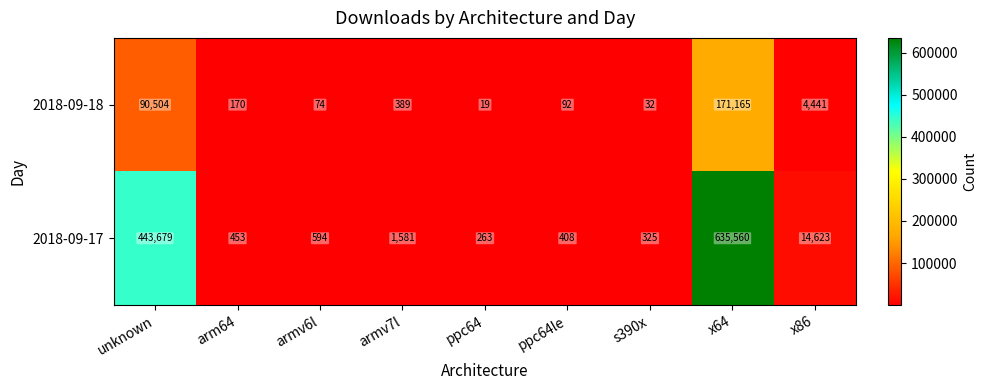

How many values in the 2018-09-18 series are below 170?

4